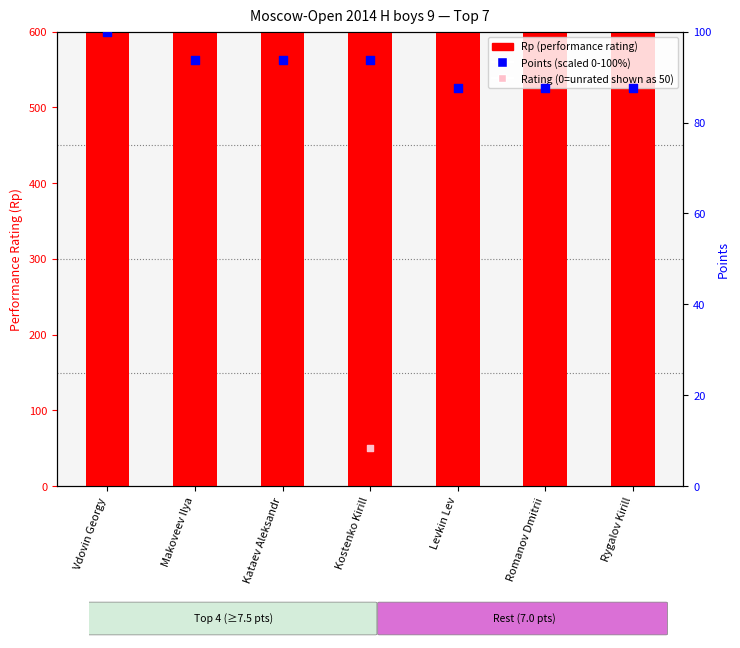

What is the total value across all series at Vdovin Georgy?

2411.0